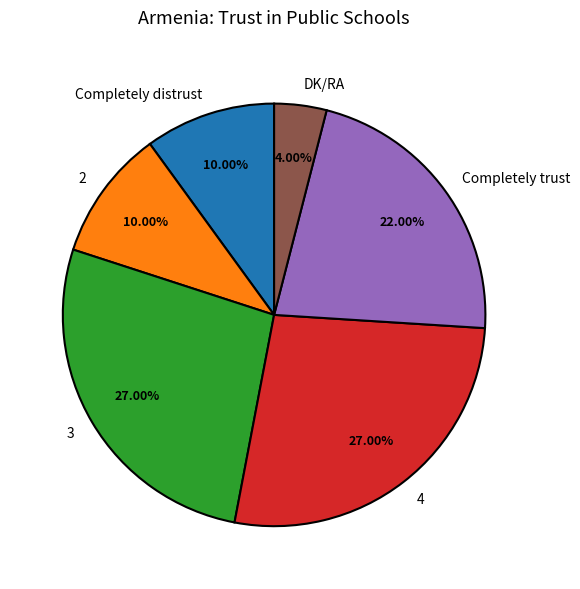

Is there a majority slice in this chart?

No